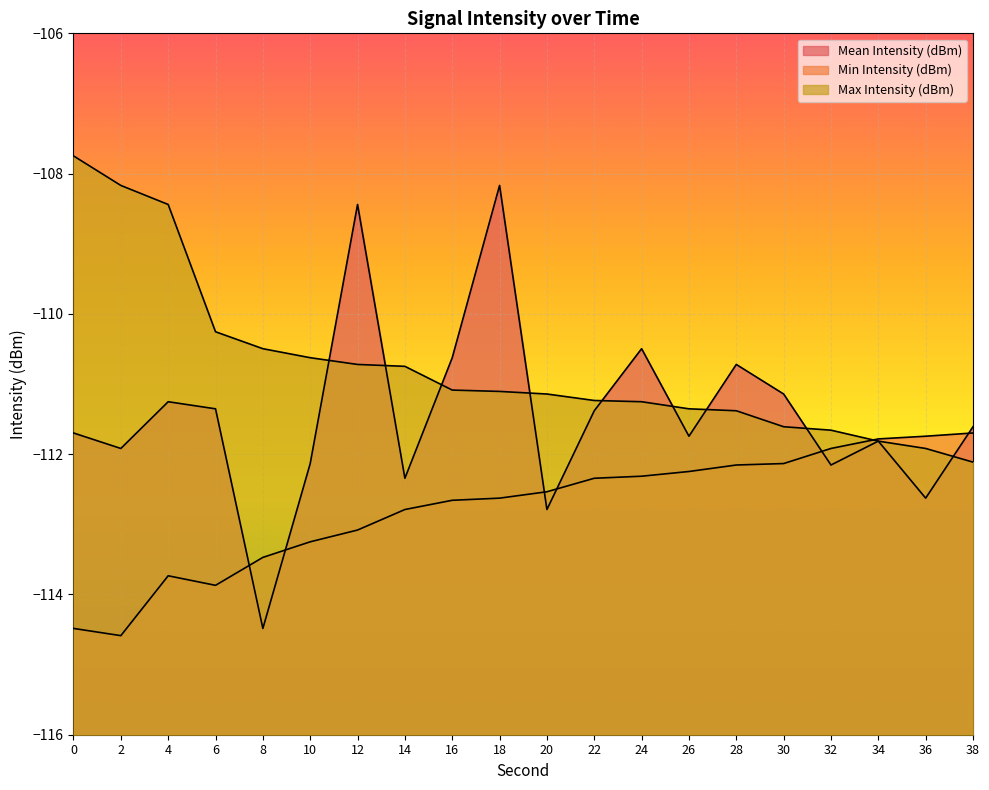

Is the value of Max Intensity (dBm) at 36 greater than the value of Mean Intensity (dBm) at 28?

No